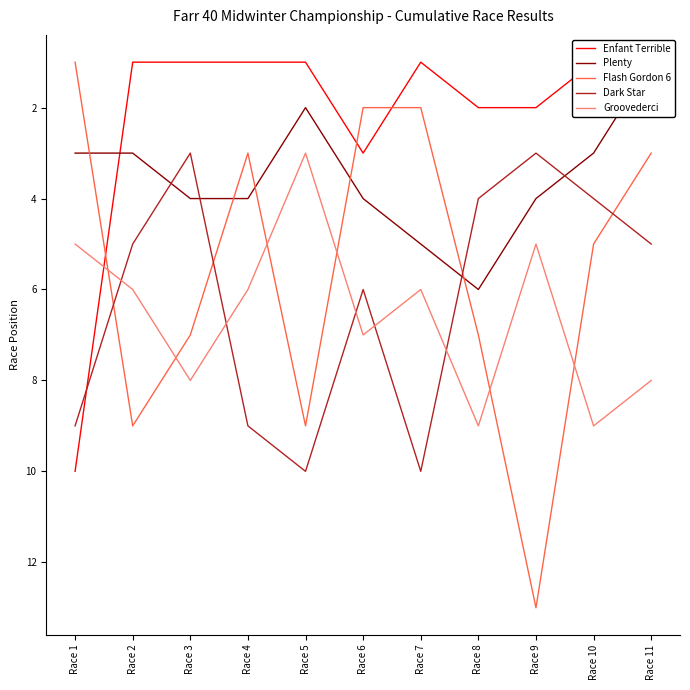

What is the greatest value displayed?

13